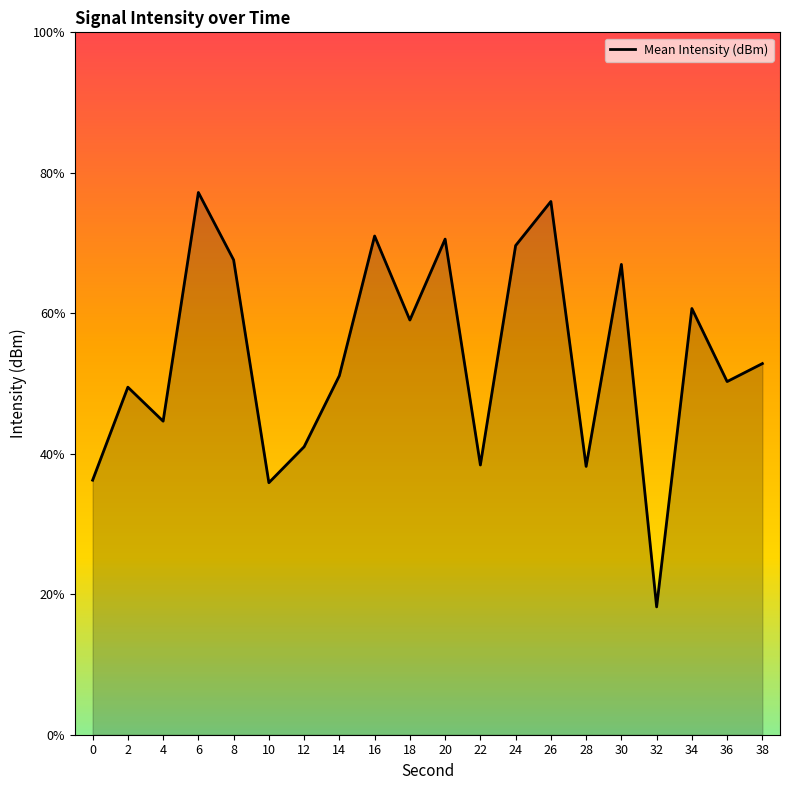

What is the difference between the maximum and minimum values?

14.7